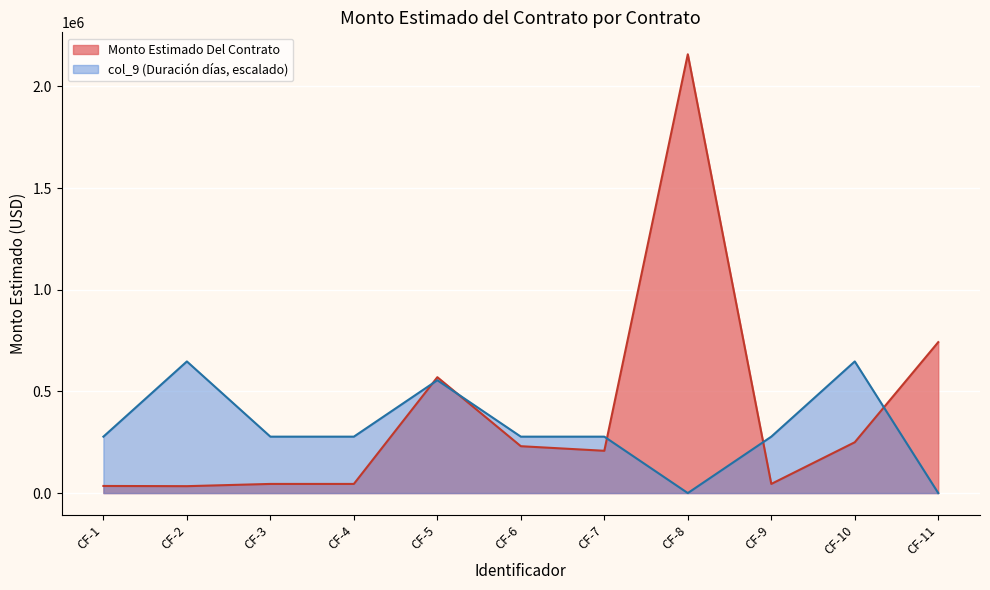

Where is the first local maximum for Monto Estimado Del Contrato?

CF-5